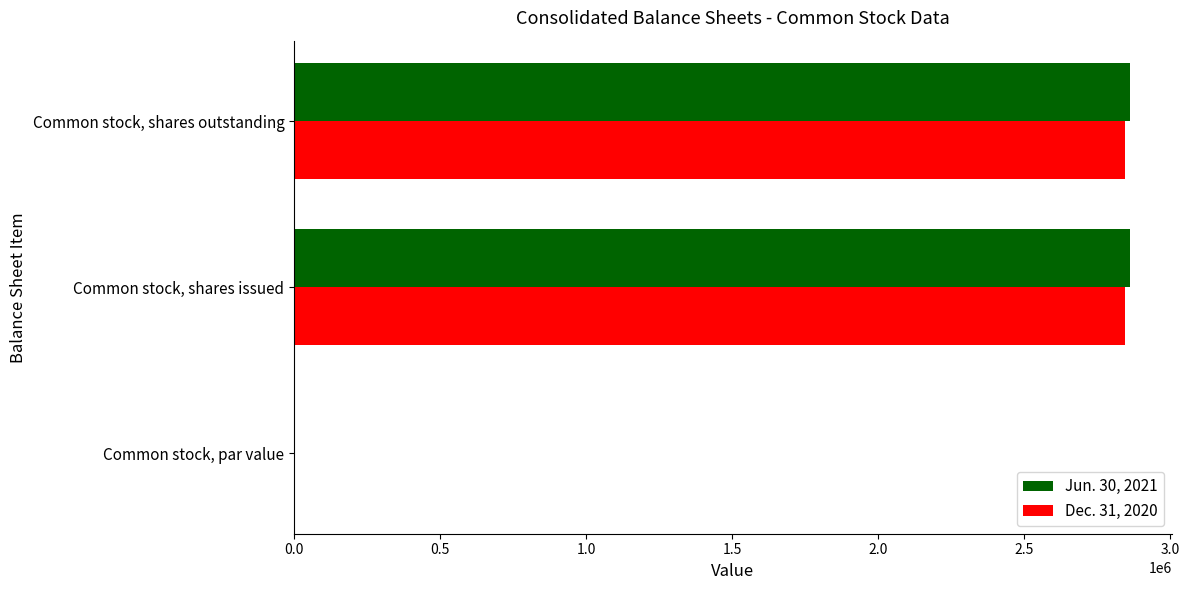

True or false: Dec. 31, 2020 has a value of 2843292.0 at Common stock, shares outstanding.

True